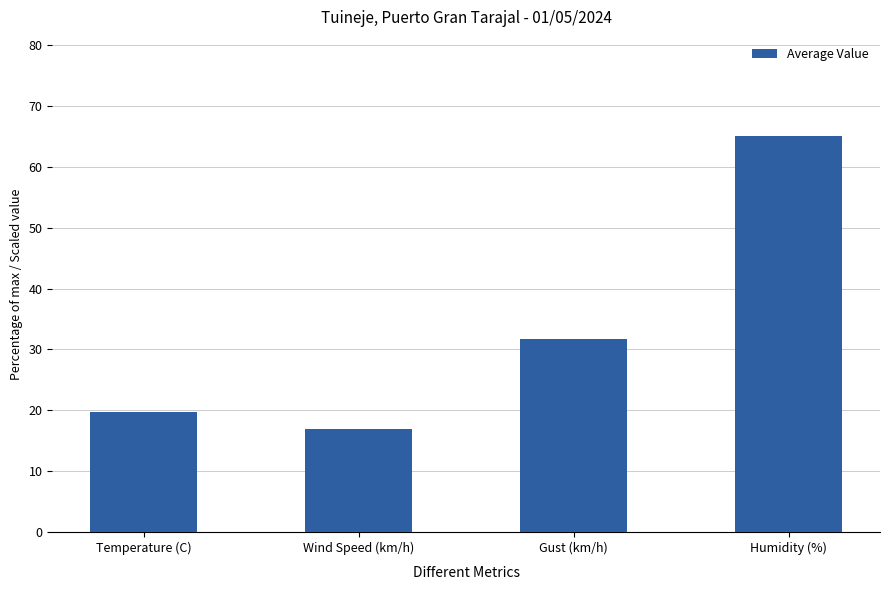

Is it true that the value at Humidity (%) is 65.1?

True